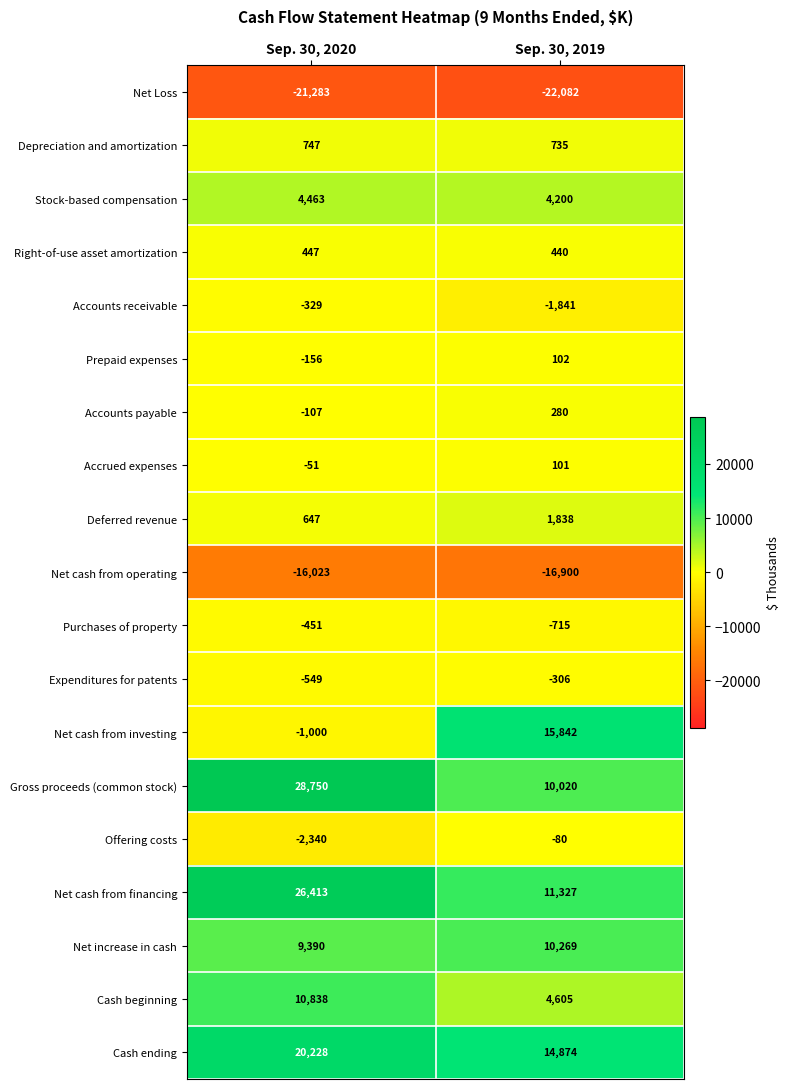

What is the spread (max minus min) of values at Sep. 30, 2019?

37924